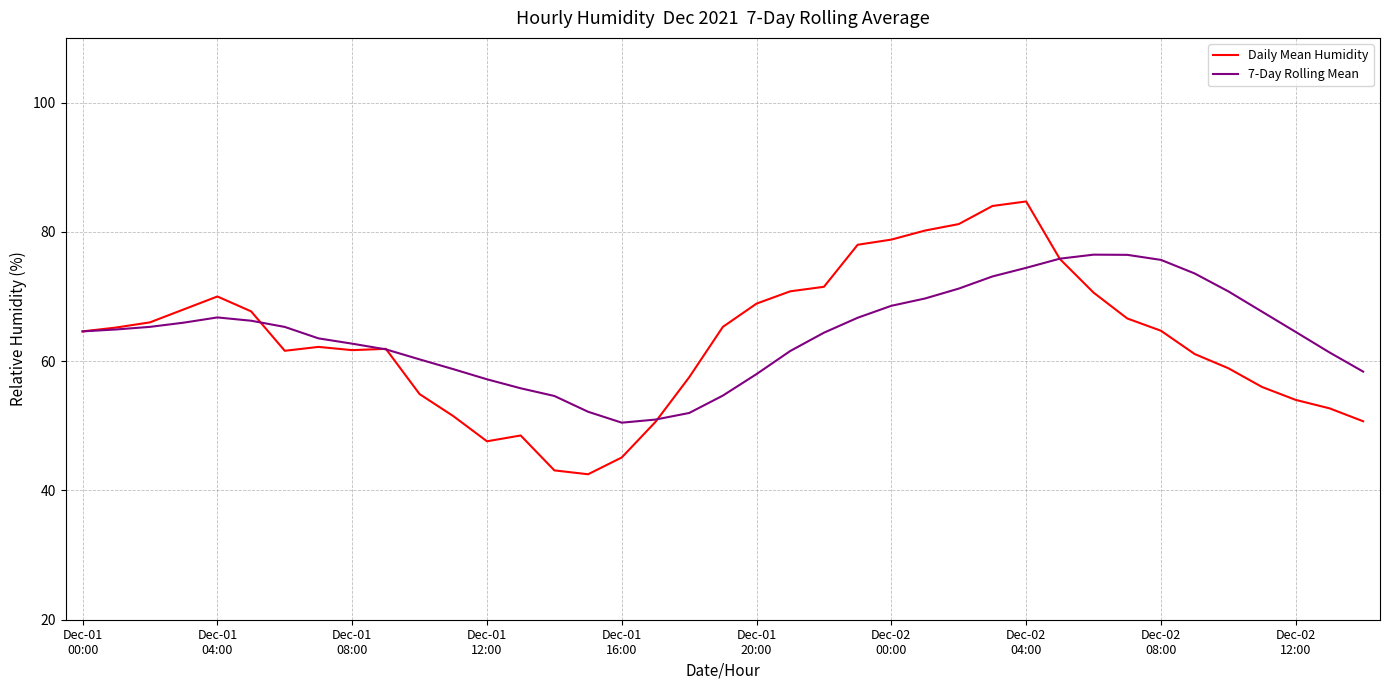

What is the greatest value displayed?

84.7